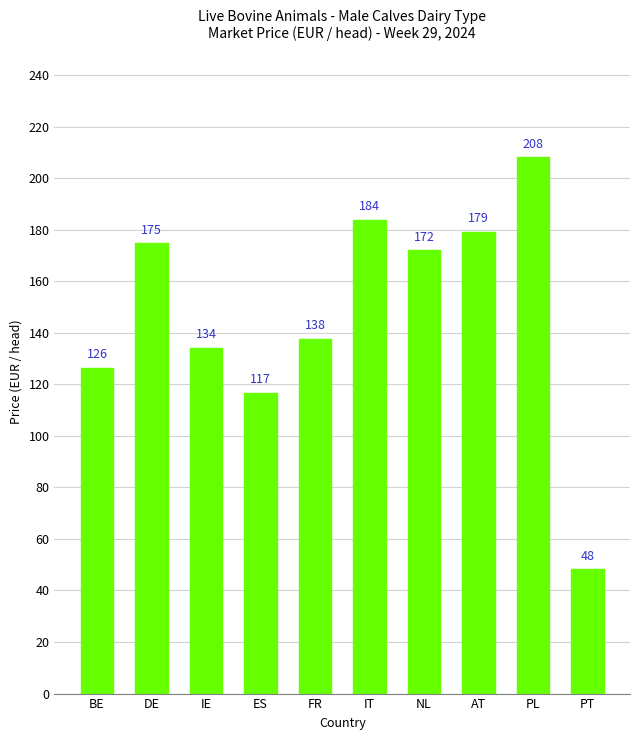

How many data points does each series have?

10